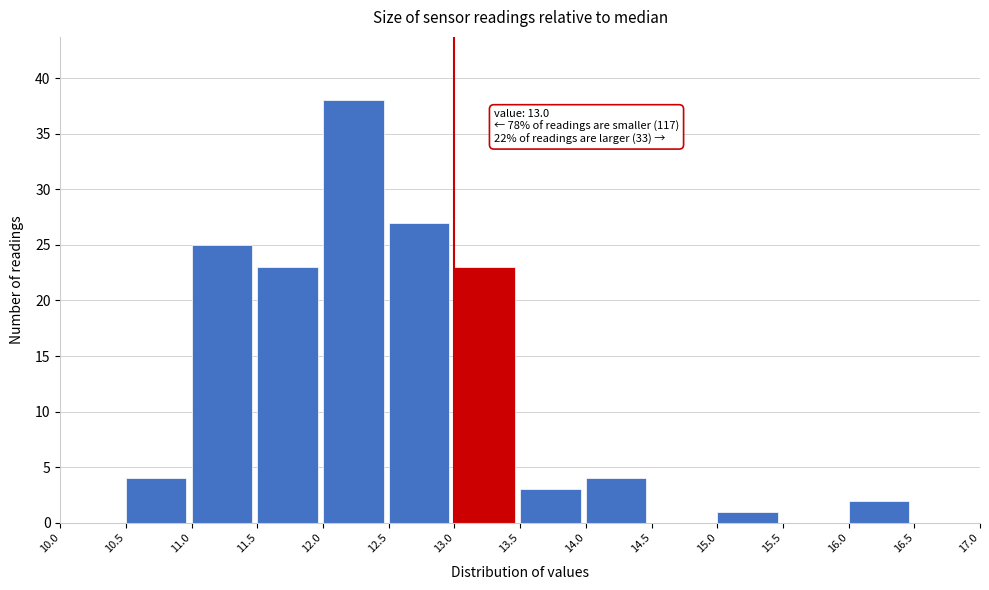

Over which range of the x-axis is the bar tallest?

12.0 to 12.5